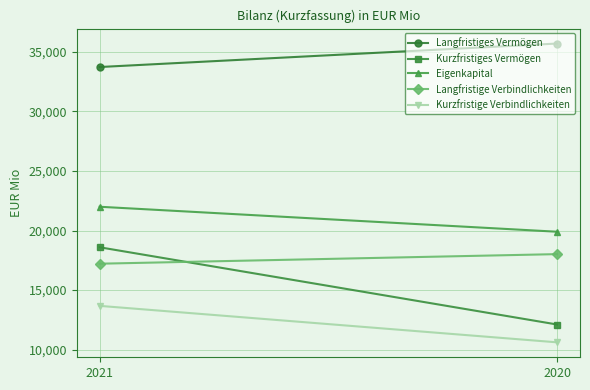

At how many categories does at least one series exceed 15721?

2